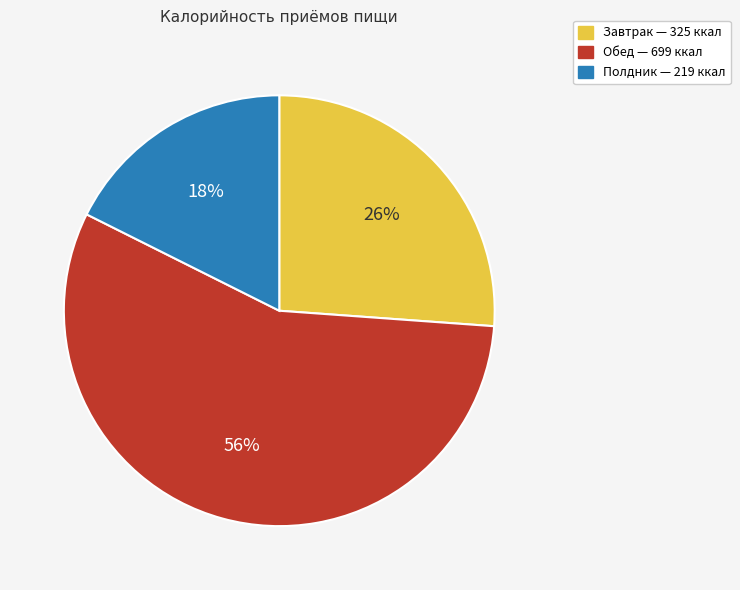

How many slices are in this pie chart?

3